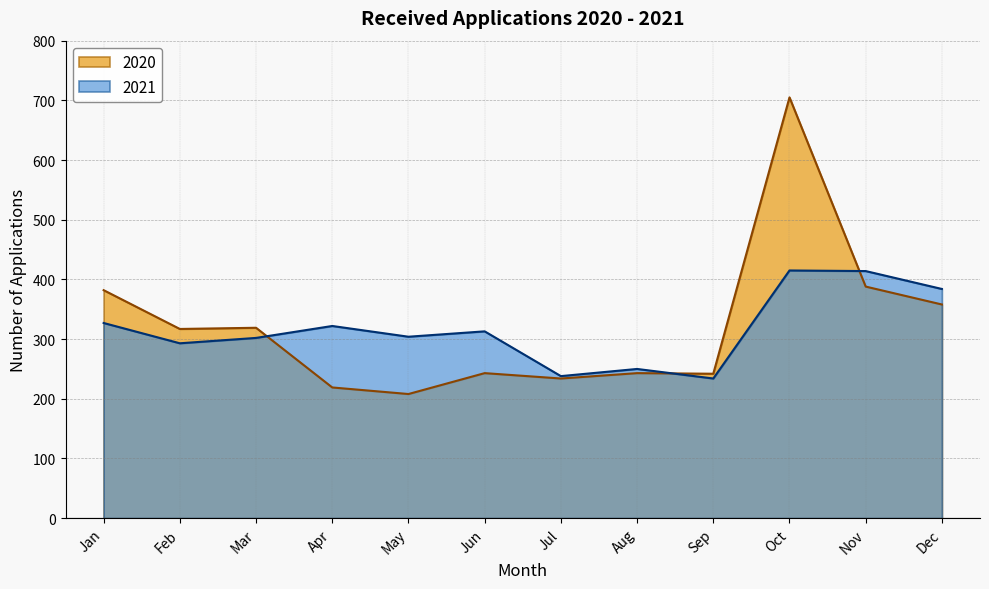

How many interior local valleys does the 2020 series have?

4